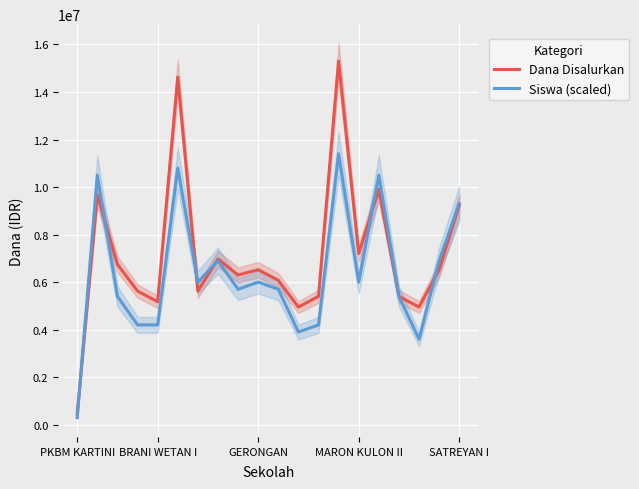

Rank the series by their average value, from lowest to highest.

Siswa (scaled), Dana Disalurkan